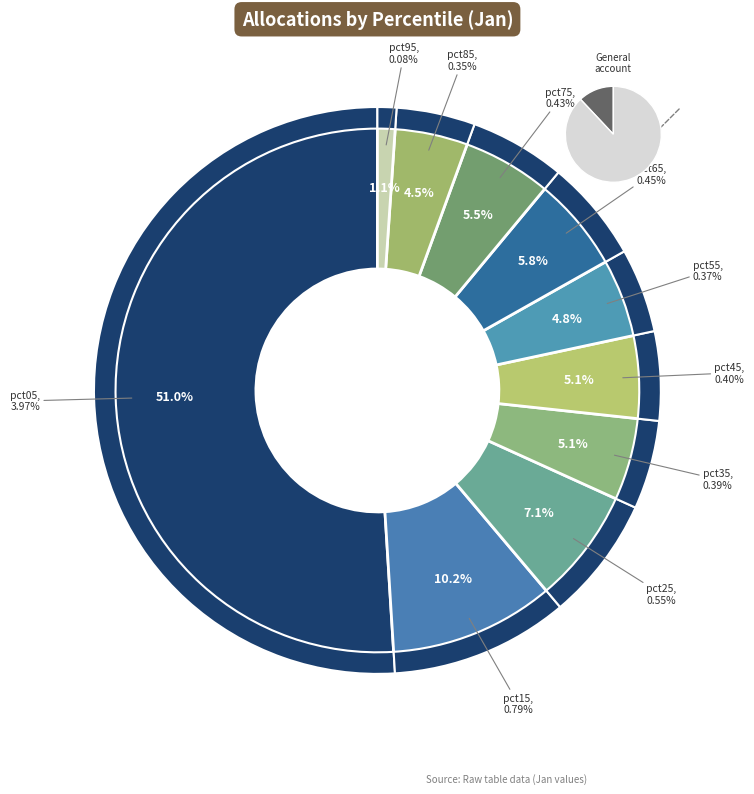

Is the sum of pct55 and pct15 greater than half?

No